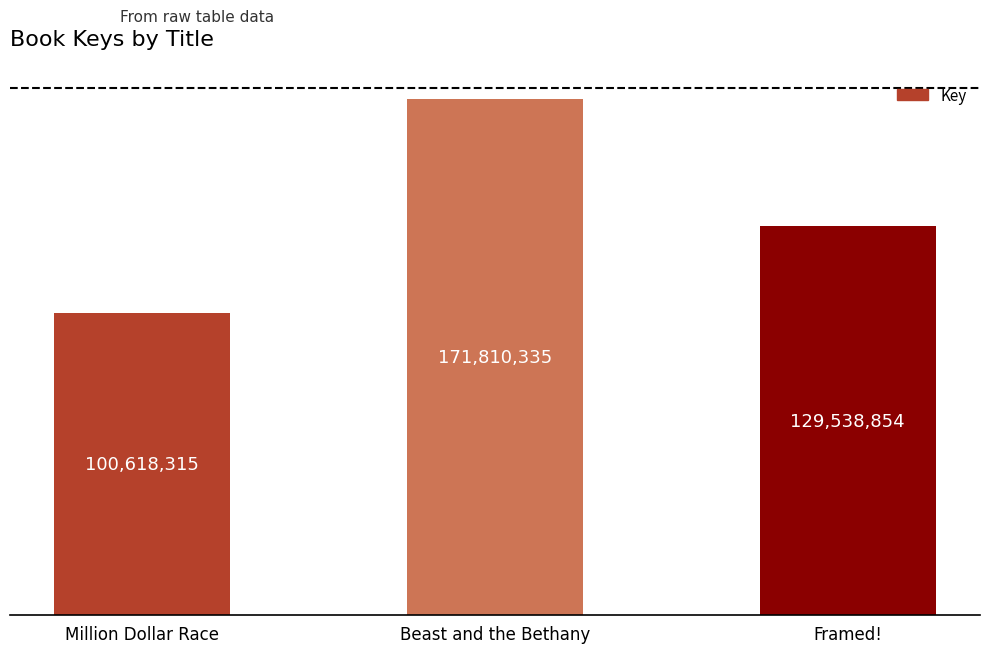

What is the change in value from Beast and the Bethany to Framed!?

-42271481